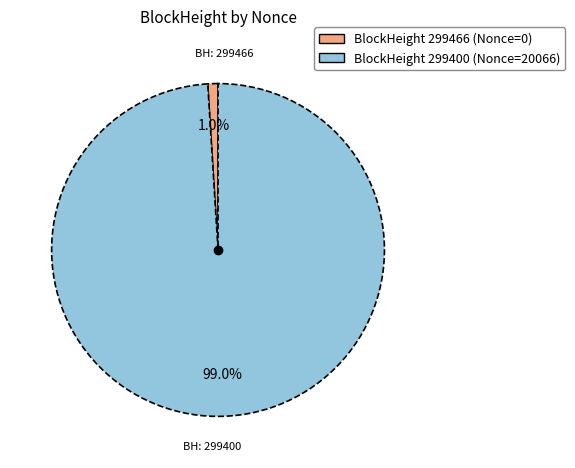

To the nearest percent, what is the difference between the largest and smallest slice percentages?

98%